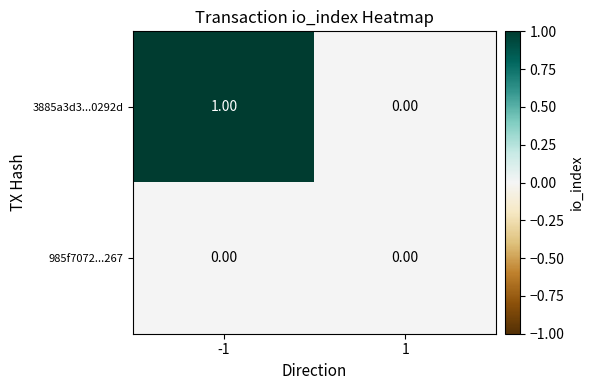

Which series has the largest range (max minus min)?

3885a3d3...0292d